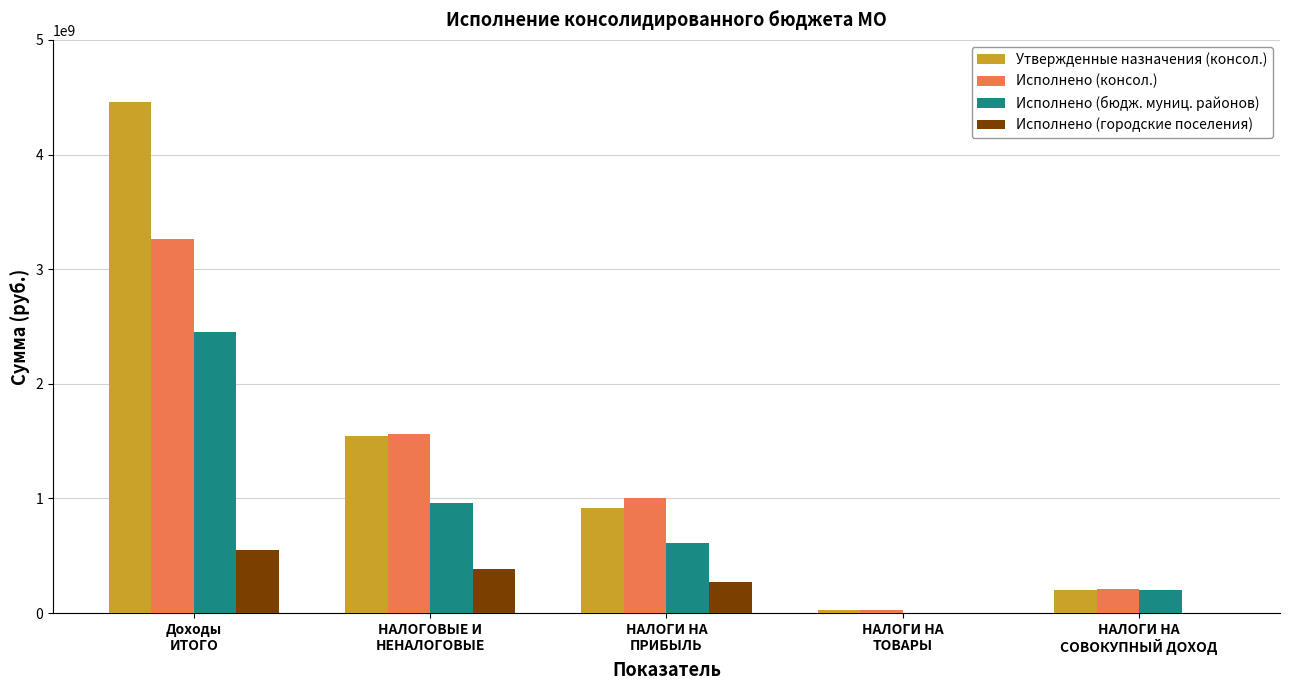

What is the maximum value shown in the chart?

4460932914.4